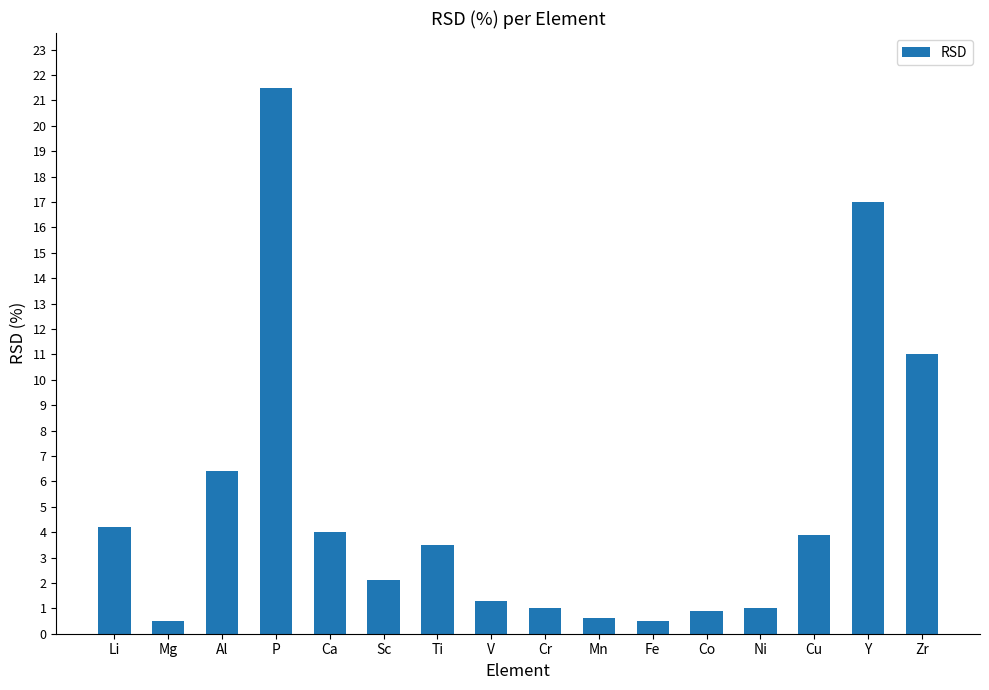

What is the label of the 12th bar from the right?

Ca